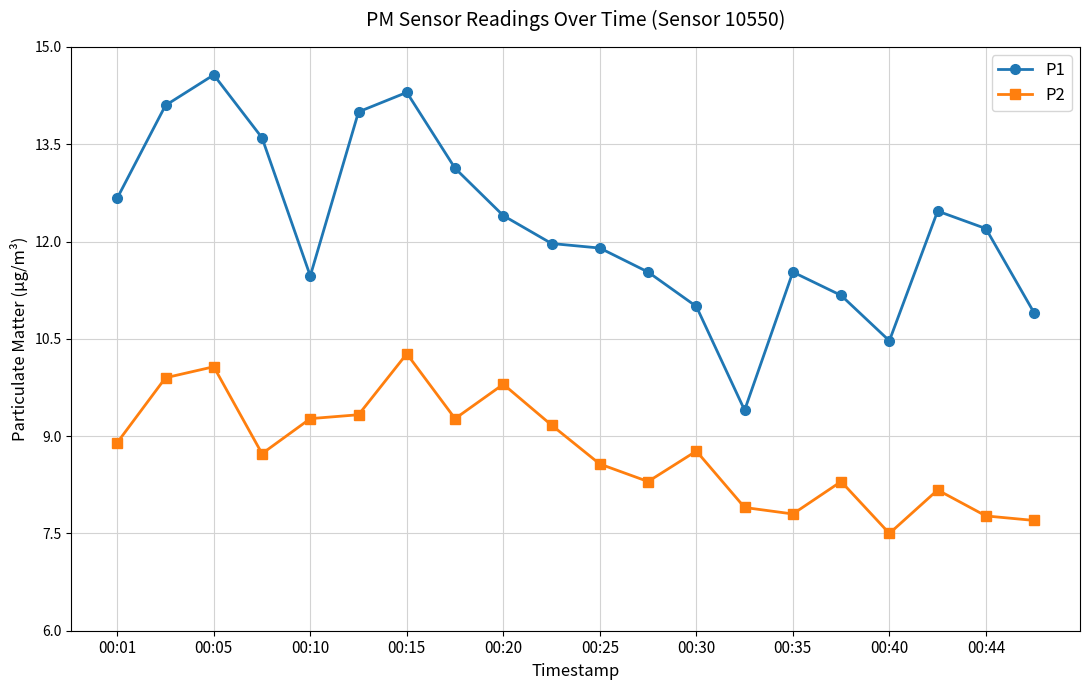

True or false: P1 has more than 0 interior local peaks.

True